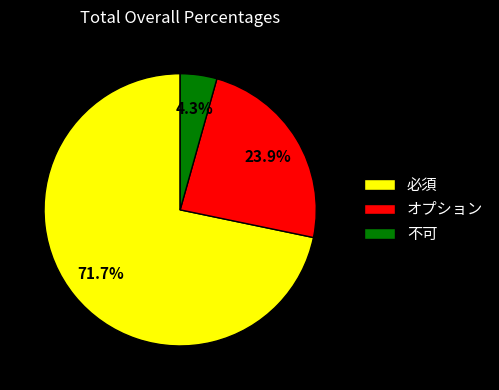

To the nearest percent, what percentage of the pie is 必須?

72%